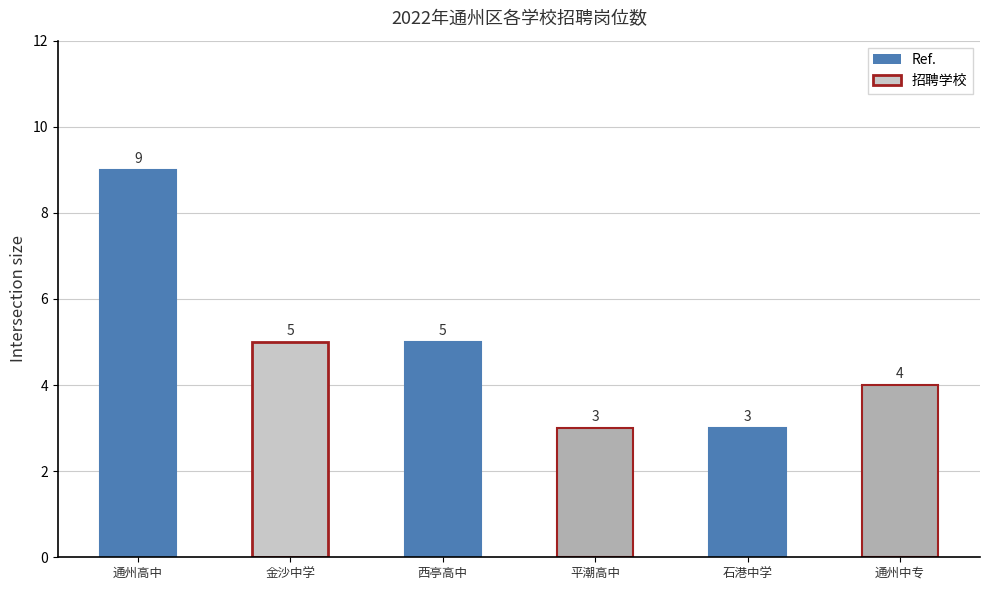

Reading left to right, list all the values displayed in this chart.

江苏省通州高级中学=9	南通市通州区金沙中学=5	江苏省西亭高级中学=5	江苏省平潮高级中学=3	南通市通州区石港中学=3	江苏省通州中等专业学校=4